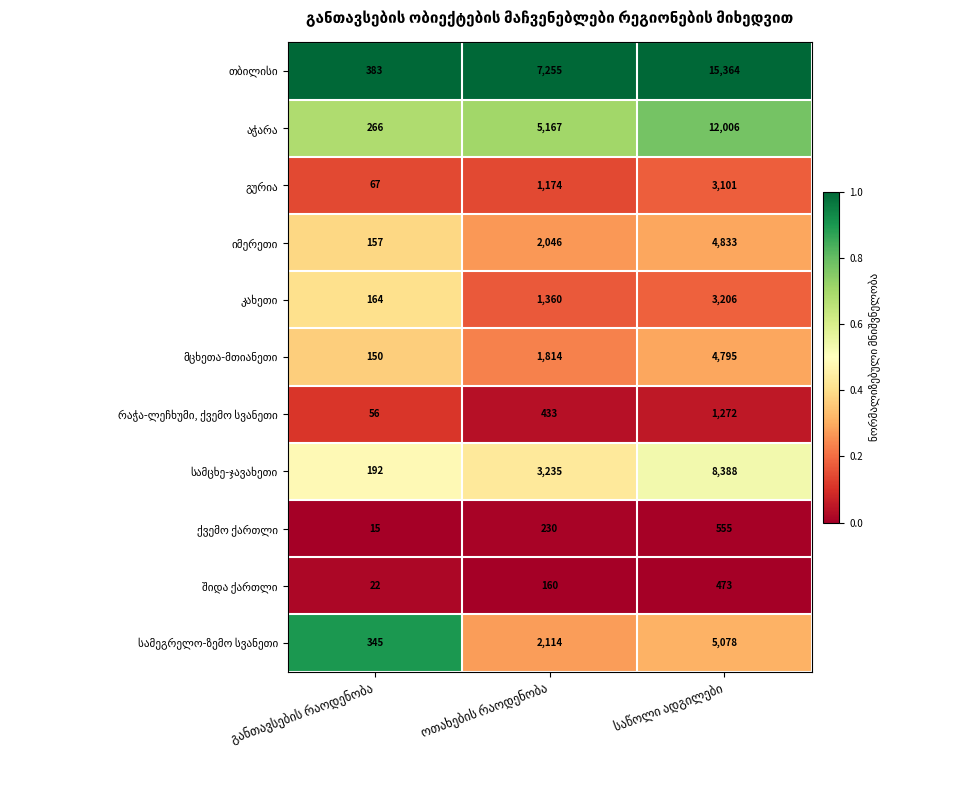

What is the smallest value displayed?

15